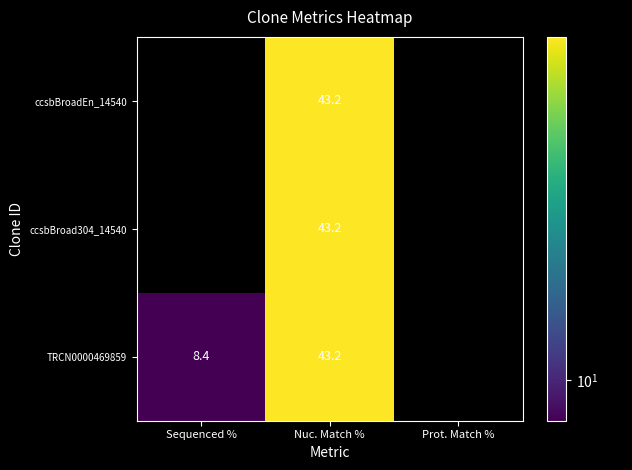

True or false: ccsbBroadEn_14540 has a value of 43.2 at Nuc. Match %.

True